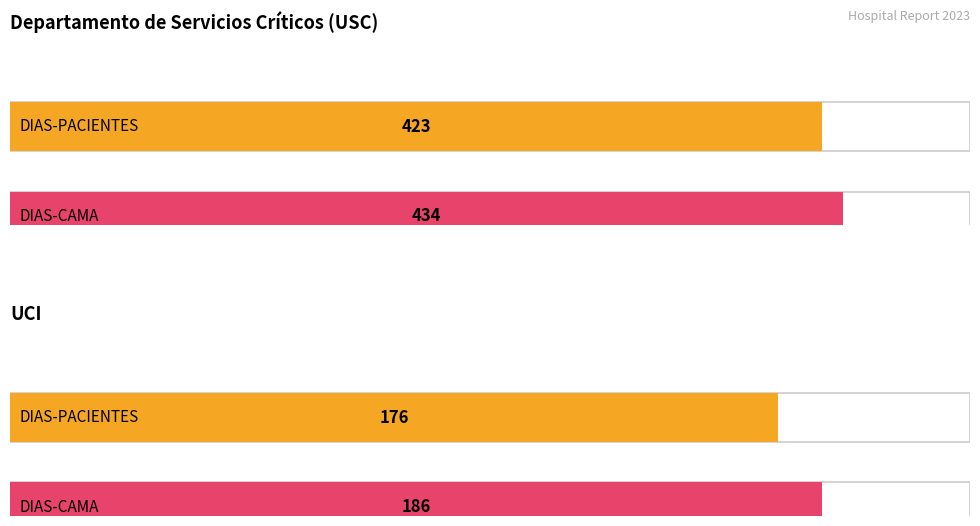

Count the DIAS-CAMA values in the range 186 to 434.

2